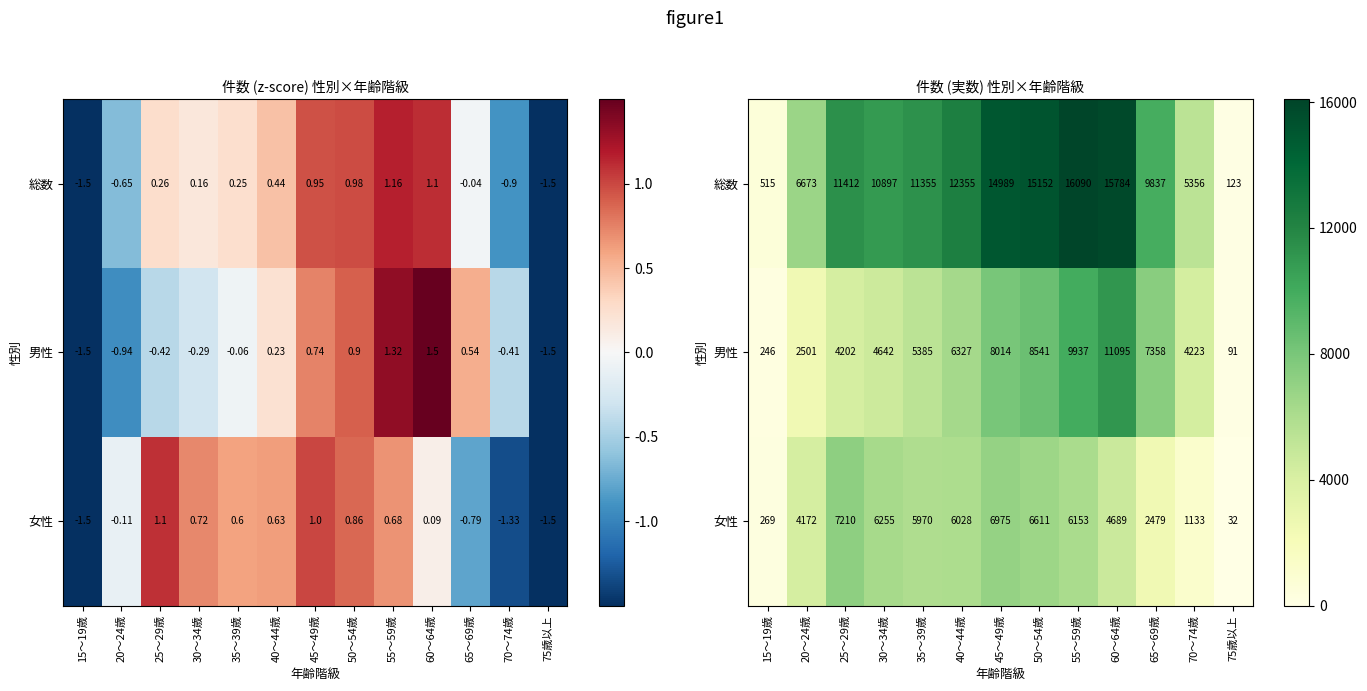

Is the value of 女性 at 40～44歳 greater than the value of 男性 at 75歳以上?

Yes